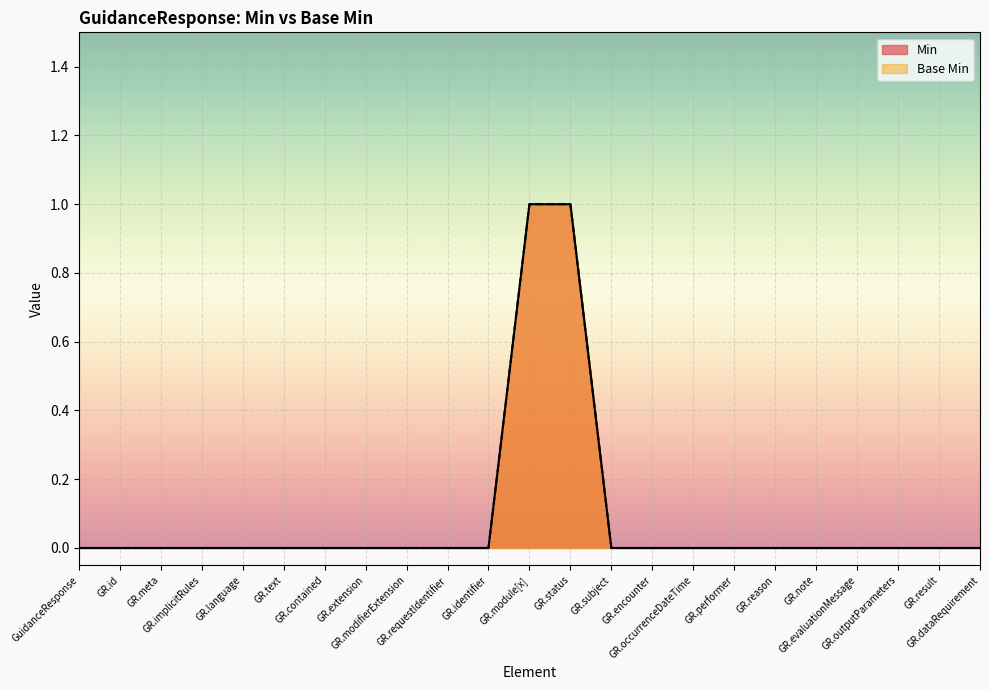

Which series has the largest total across all categories?

Min